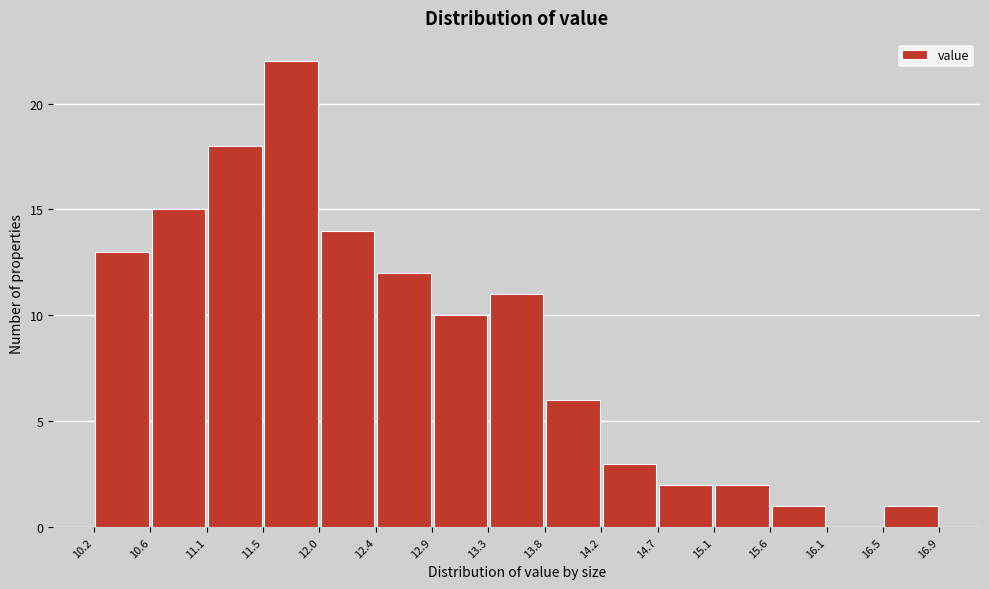

What is the height of the bar covering 15.6 to 16.1 on the x-axis? The values are not printed on the chart, so give them approximately, as read against the axis.

1